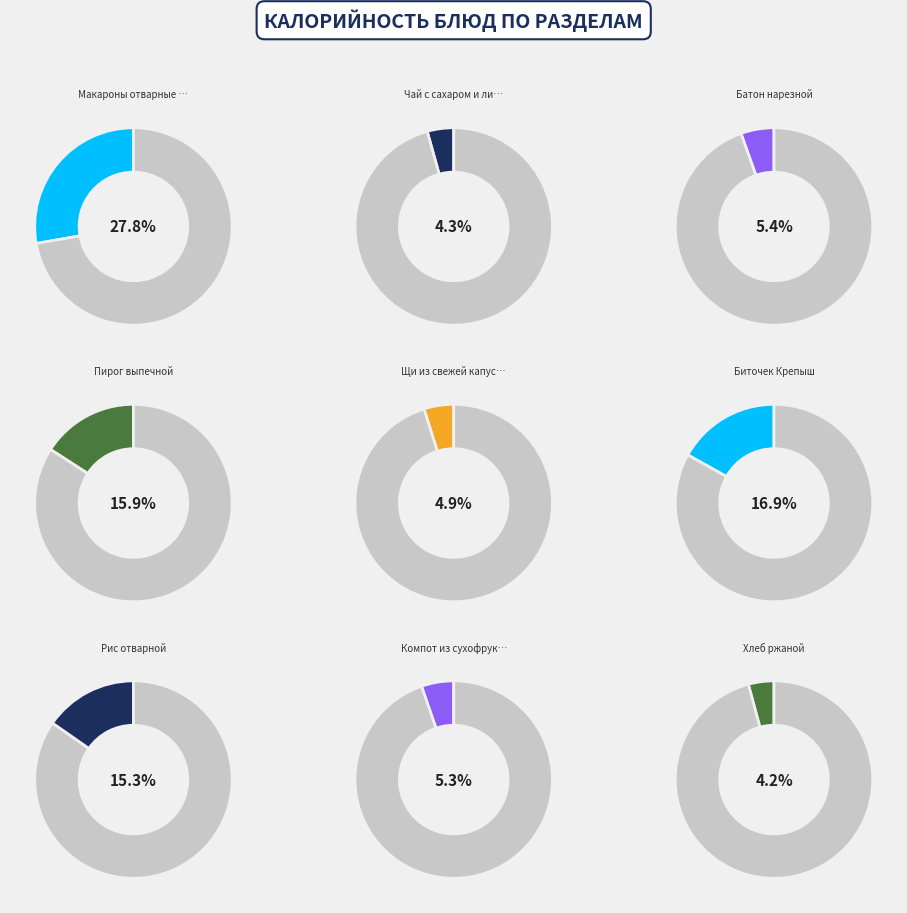

The Макароны отварные с сыром slice represents 28% of the pie. True or false?

True